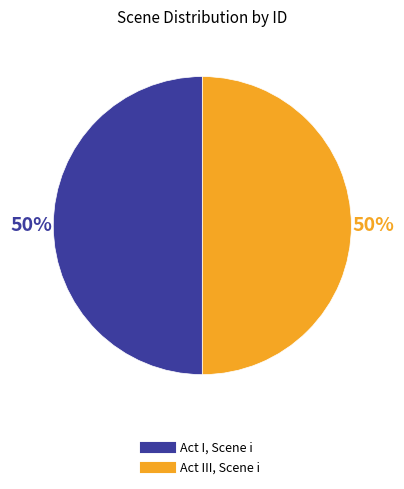

What percentage is the Act I, Scene i slice, to the nearest percent?

50%